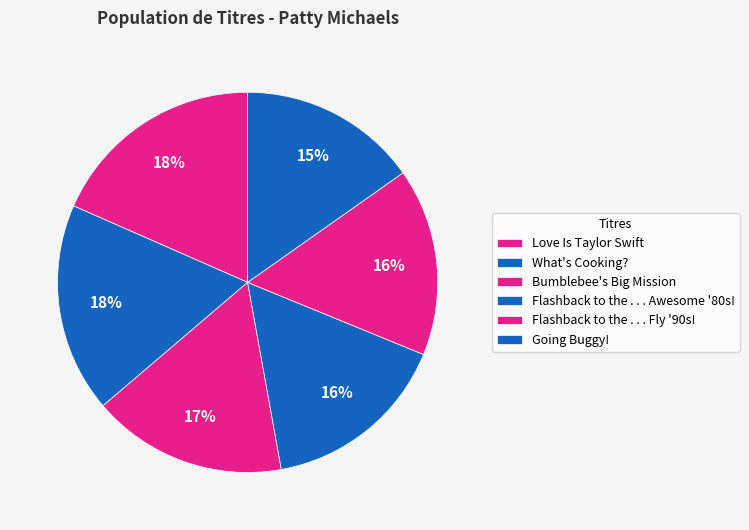

How many segments does this pie chart have?

6